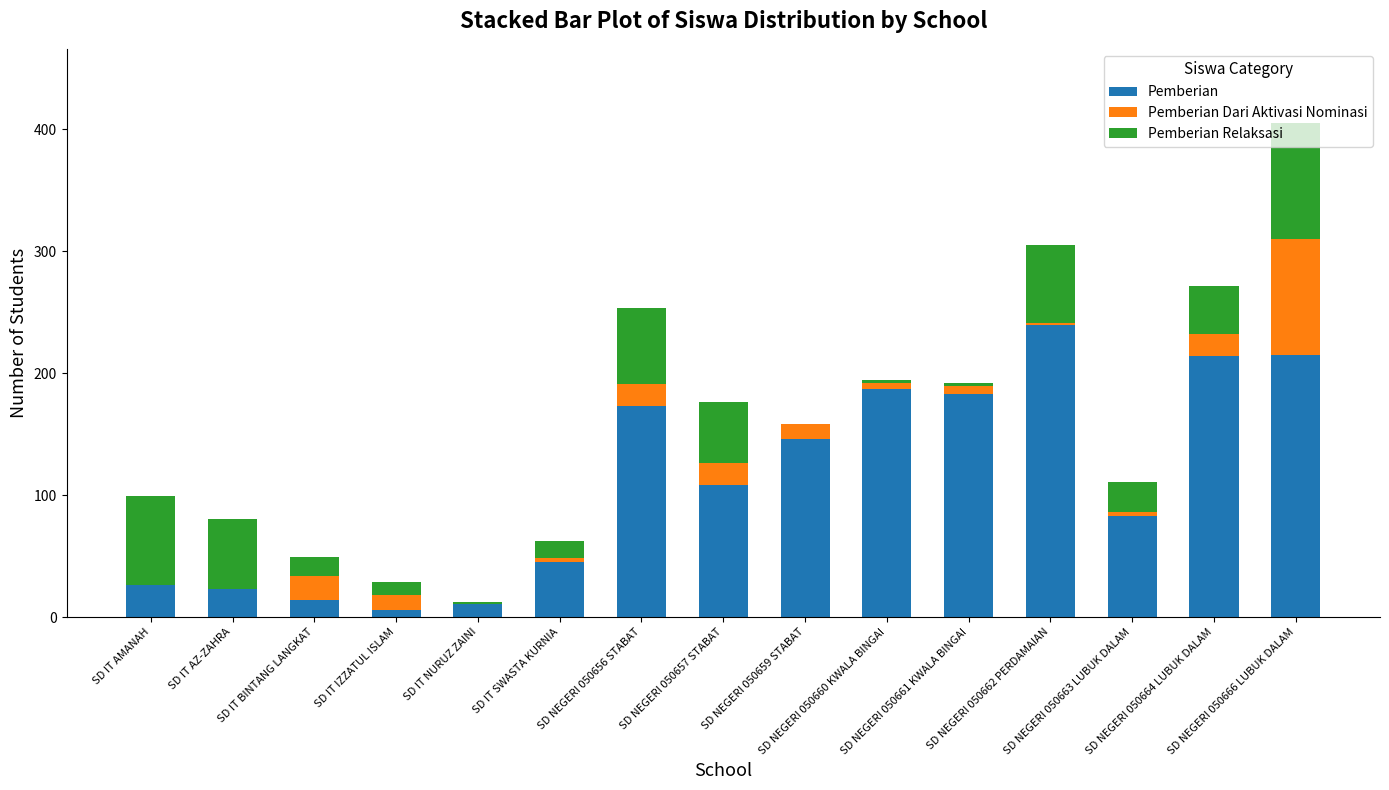

What are all the series names shown in the legend?

Pemberian, Pemberian Dari Aktivasi Nominasi, Pemberian Relaksasi